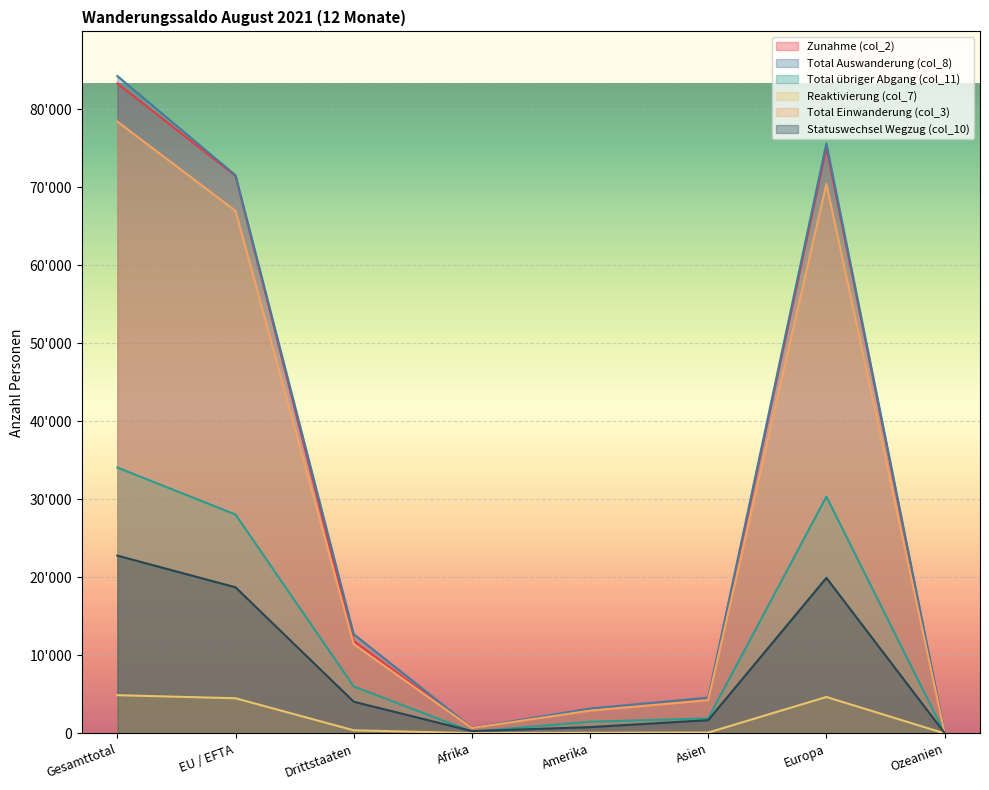

Rank the series at EU / EFTA from highest to lowest value.

Total Auswanderung (col_8), Zunahme (col_2), Total Einwanderung (col_3), Total übriger Abgang (col_11), Statuswechsel Wegzug (col_10), Reaktivierung (col_7)